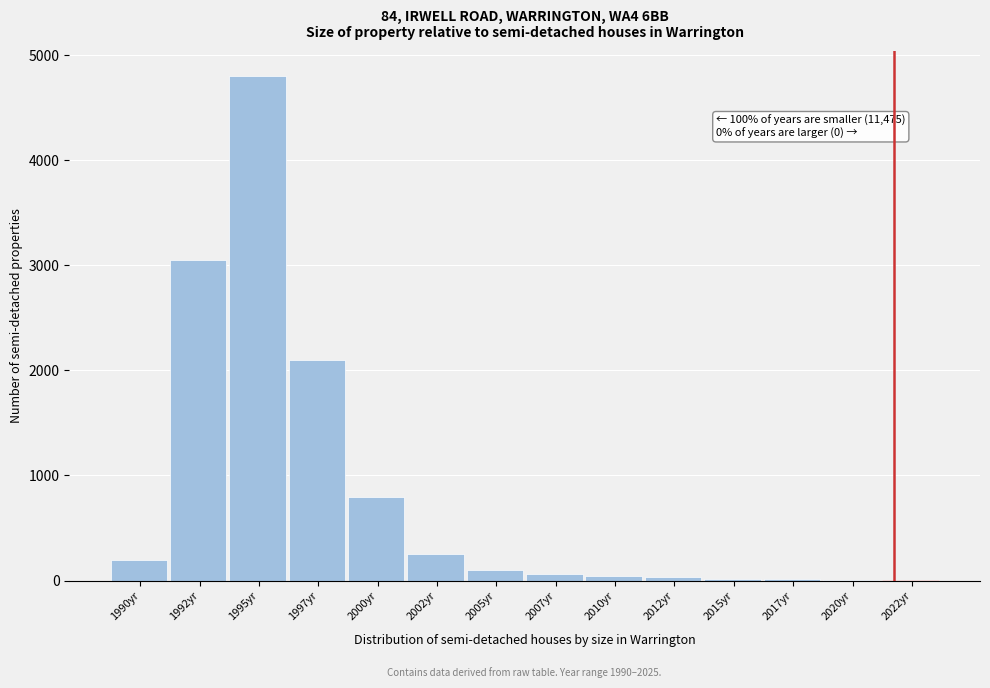

What is the maximum value shown in the chart?

4800